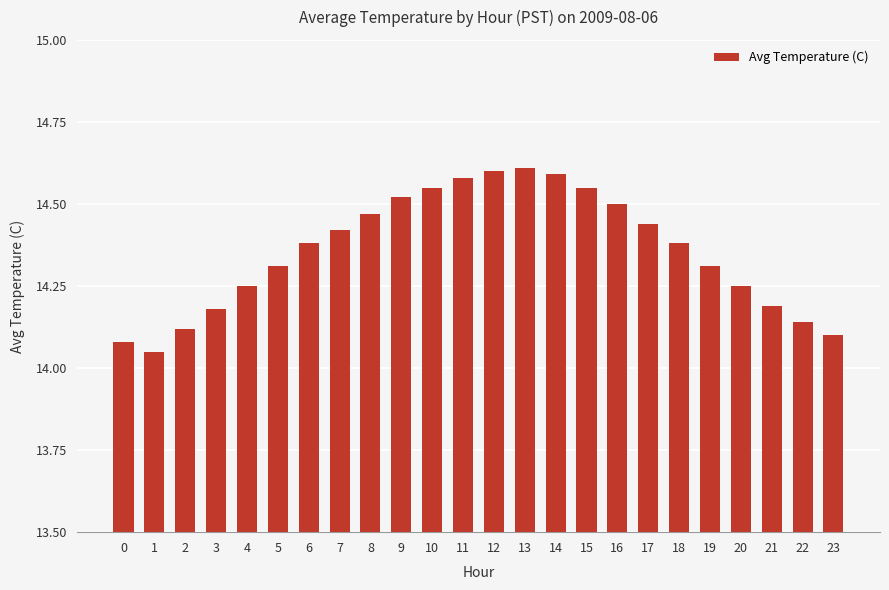

Where is the data nearest to the value 14?

1